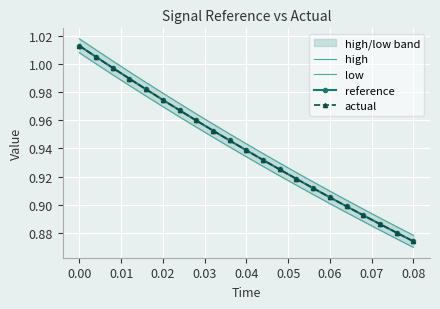

What is the value of the low point at the 3rd from the left?

1.0